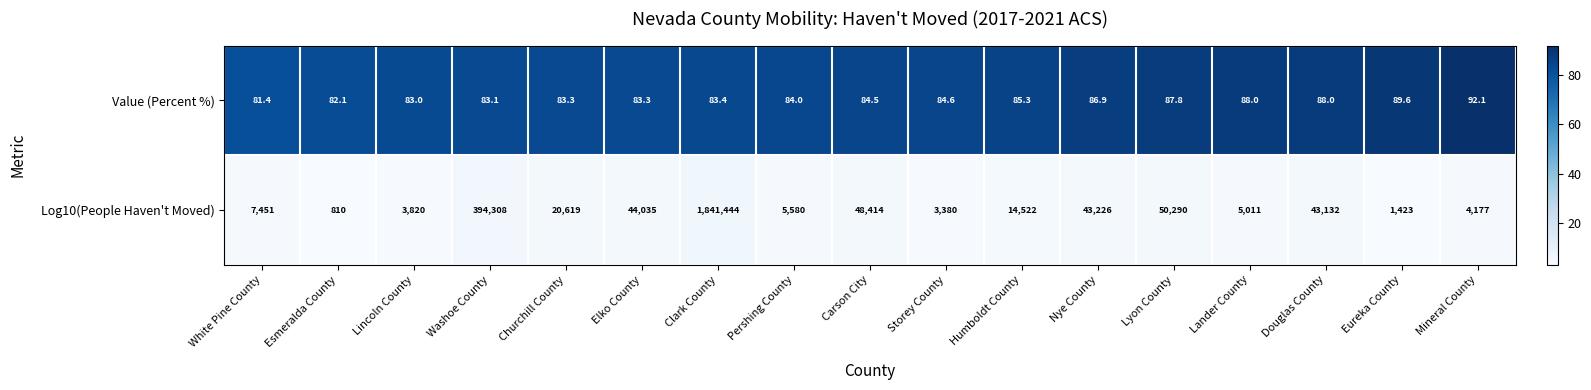

Which series has the largest range (max minus min)?

Log10(People Haven't Moved)